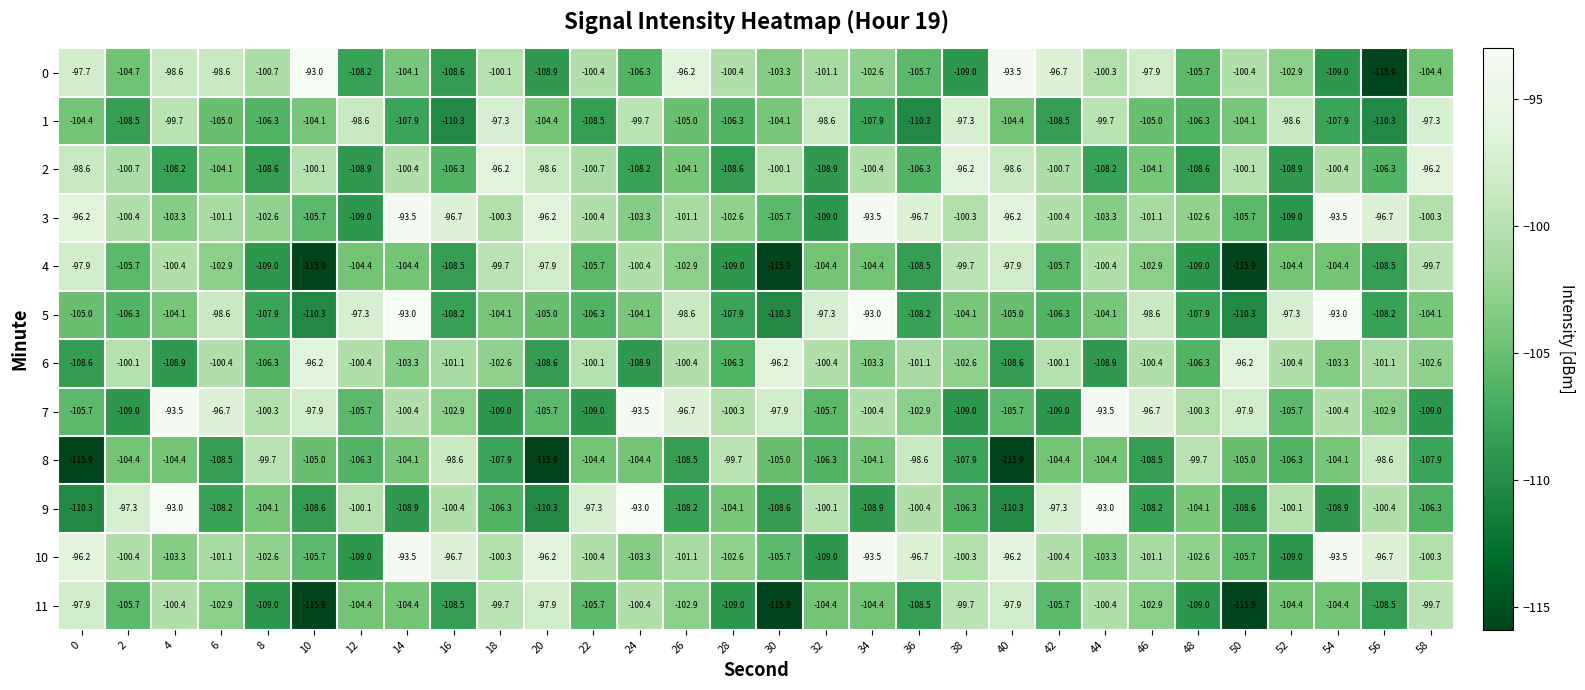

The value of 2 at 40 is -66.3. True or false?

False